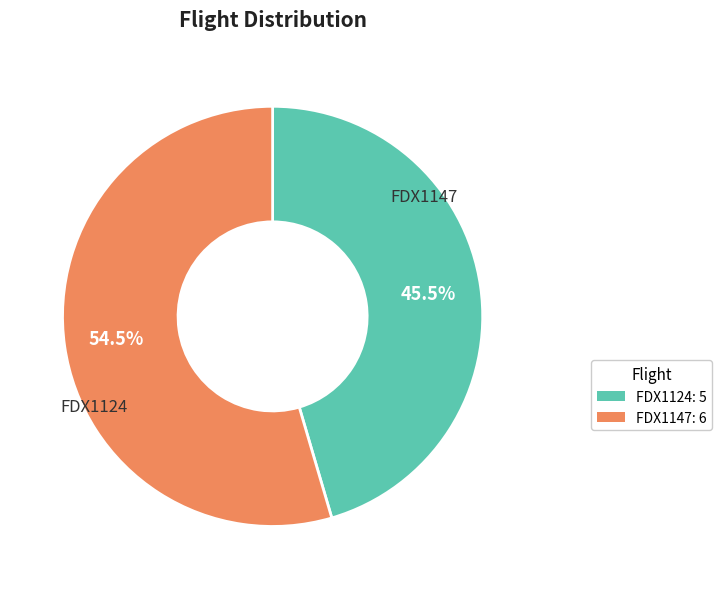

Is there any slice that represents more than half of the pie?

Yes